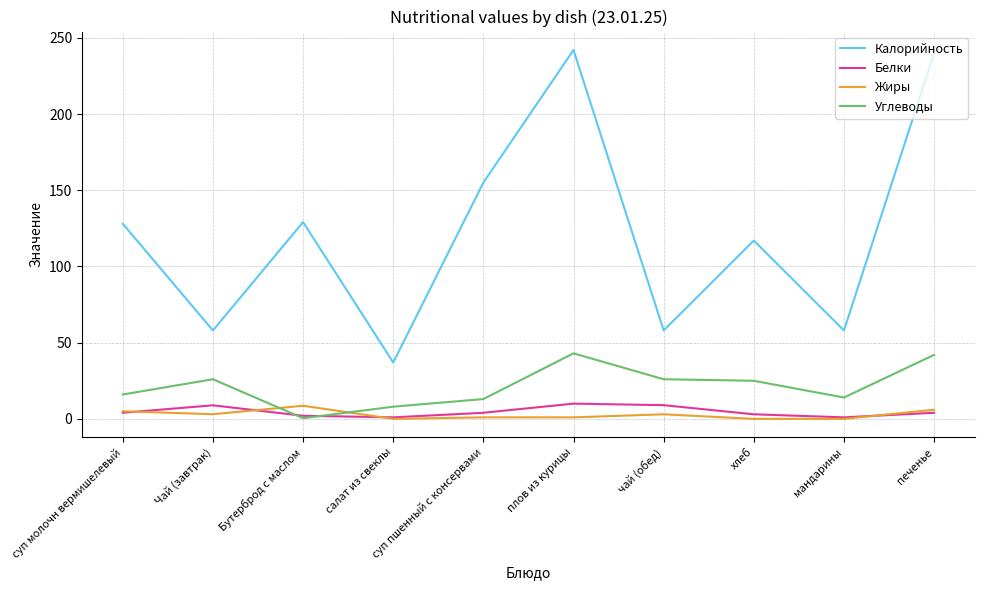

True or false: Калорийность and Жиры intersect in this chart.

False